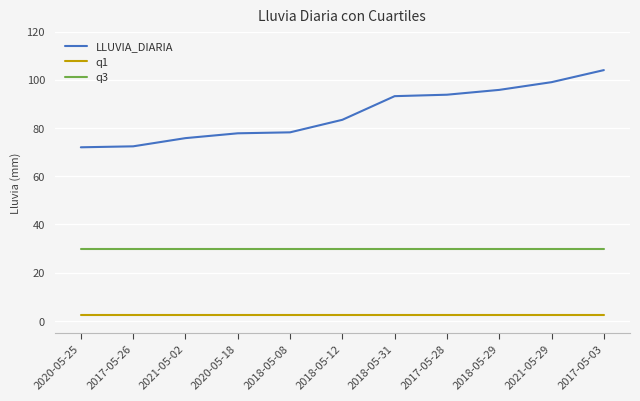

What is the highest value of the q3 series?

29.9